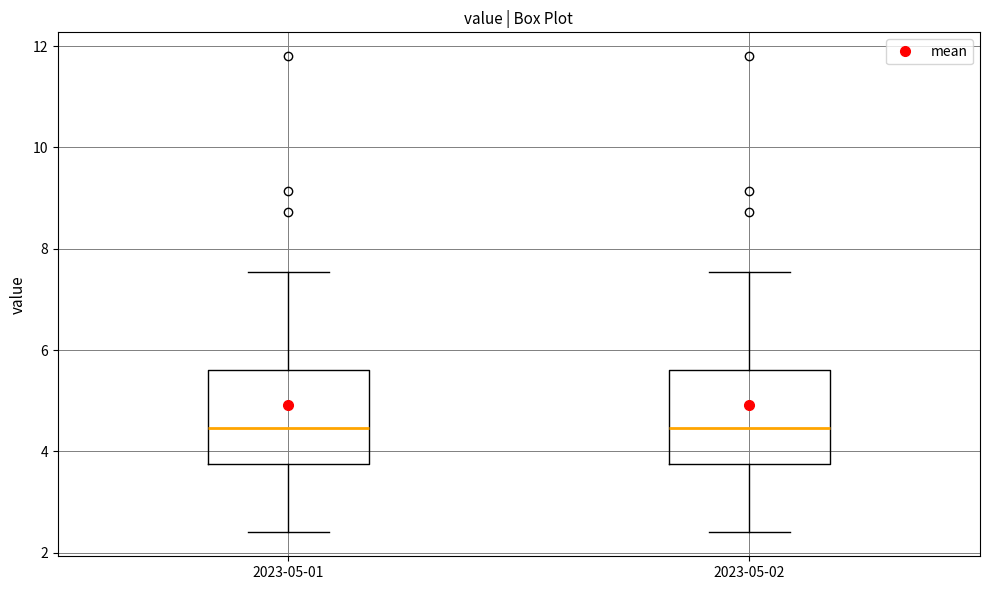

Reading left to right, read every box against the y-axis: the position of its median line, the range the box covers, and the ends of its whiskers. The values are not printed on the chart, so give them approximately, as read against the axis.

2023-05-01: median 4.4, box 3.8 to 5.6, whiskers 2.4 to 7.6
2023-05-02: median 4.4, box 3.8 to 5.6, whiskers 2.4 to 7.6